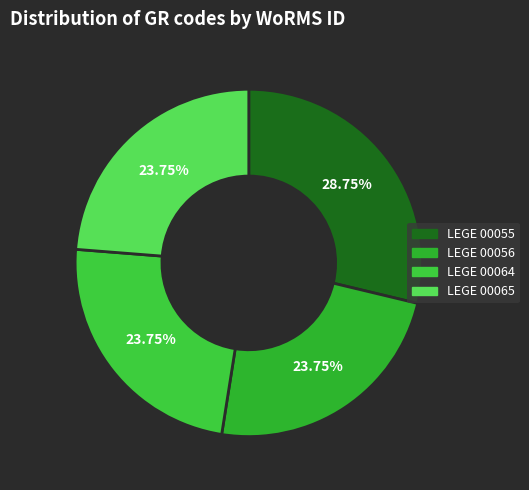

Does LEGE 00065 represent more than half of the total?

No